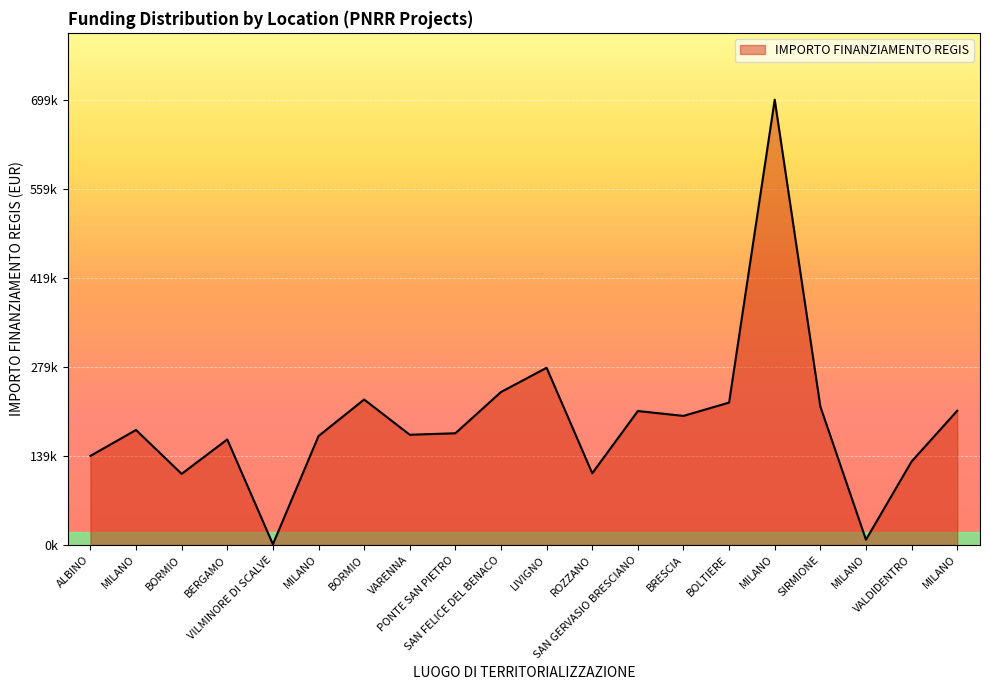

List the labels in order of value, largest first.

MILANO, LIVIGNO, SAN FELICE DEL BENACO, BORMIO, BOLTIERE, SIRMIONE, MILANO, SAN GERVASIO BRESCIANO, BRESCIA, MILANO, PONTE SAN PIETRO, VARENNA, MILANO, BERGAMO, ALBINO, VALDIDENTRO, ROZZANO, BORMIO, MILANO, VILMINORE DI SCALVE